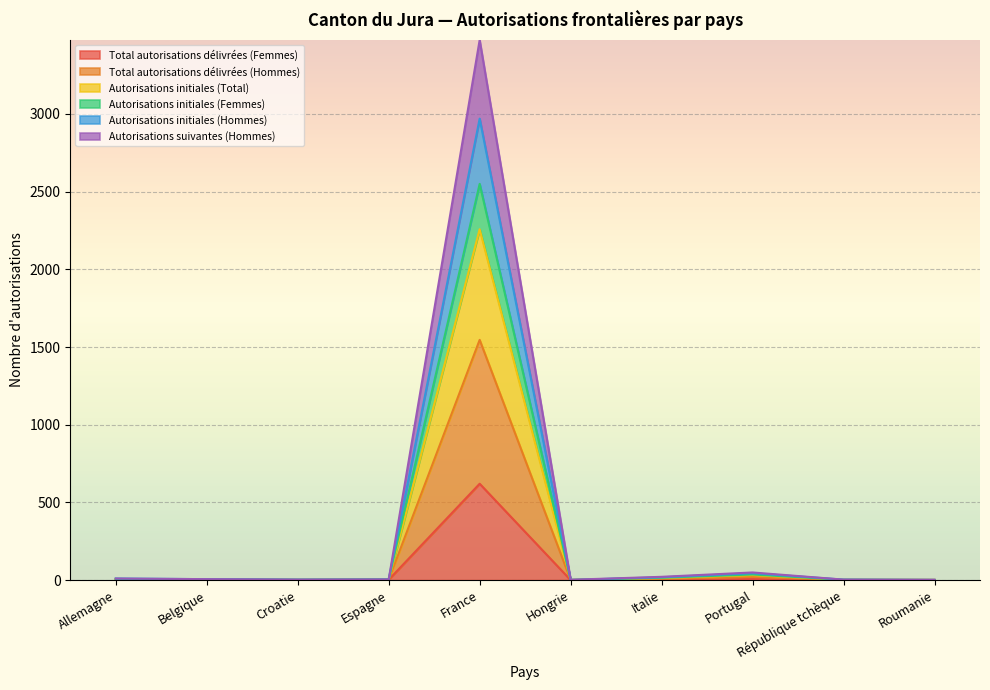

Which series changed the most between République tchèque and Roumanie?

Autorisations initiales (Total)